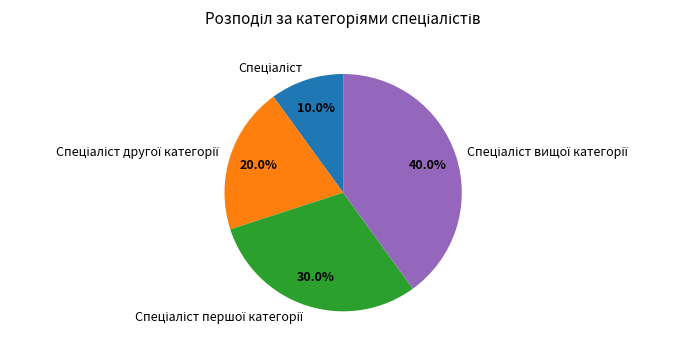

To the nearest percent, what is the difference between the largest and smallest slice percentages?

30%